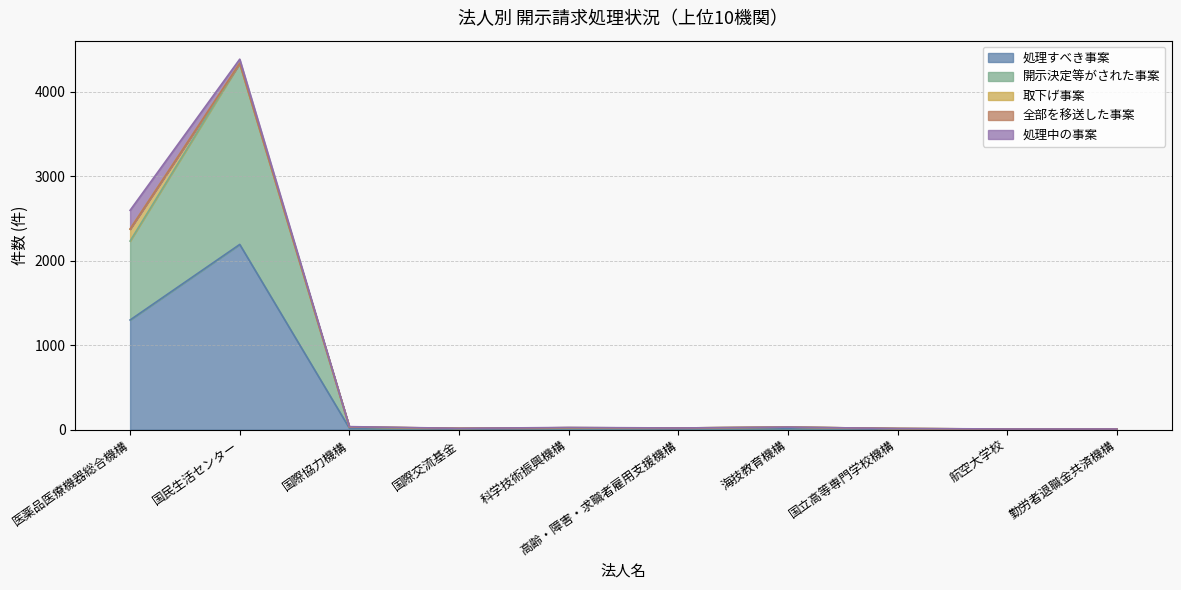

Does the chart display data point markers on the line(s)?

No